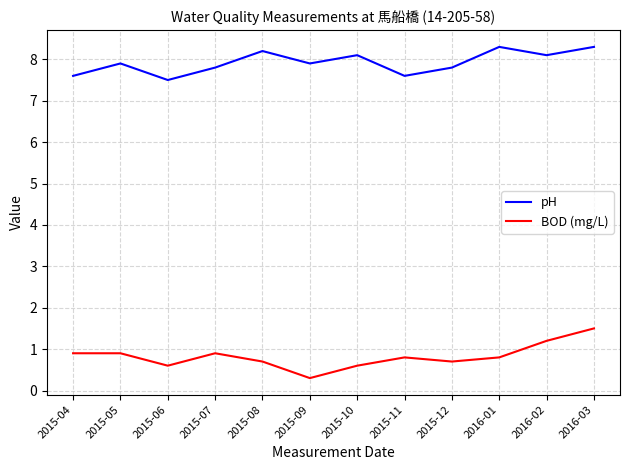

True or false: pH and BOD (mg/L) intersect in this chart.

False